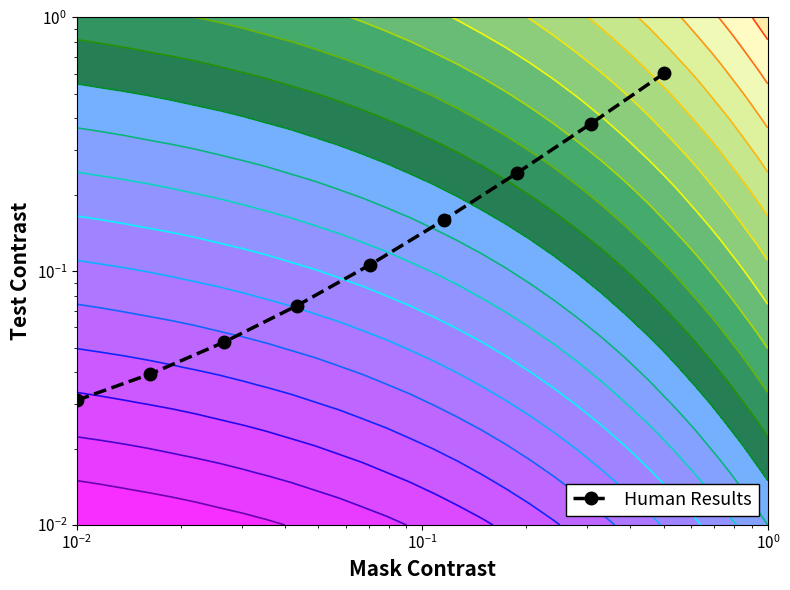

Reading left to right, list all the values displayed in this chart.

0.0	0.0	0.1	0.1	0.1	0.2	0.2	0.4	0.6